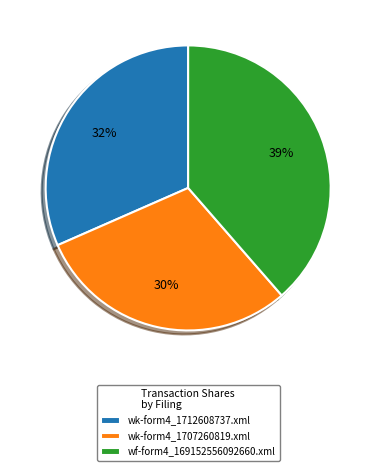

Approximately how many times larger is the value at wk-form4_1707260819.xml compared to wk-form4_1712608737.xml?

0.9